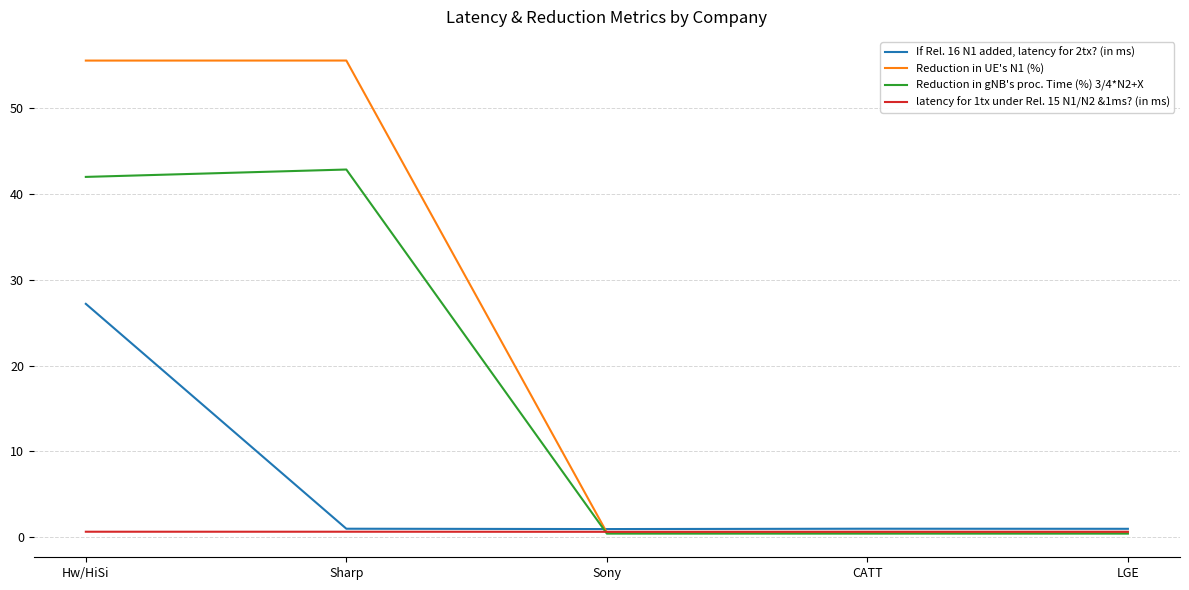

How many categories are shown in the chart?

5